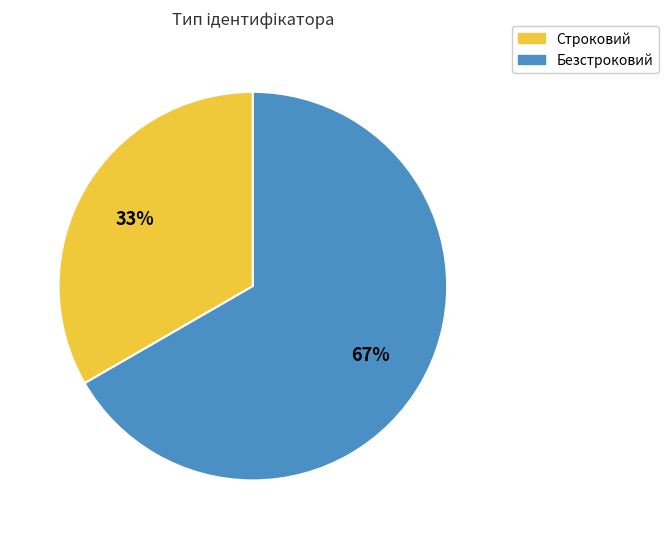

To the nearest percent, what is the combined percentage of Безстроковий and Строковий?

100%